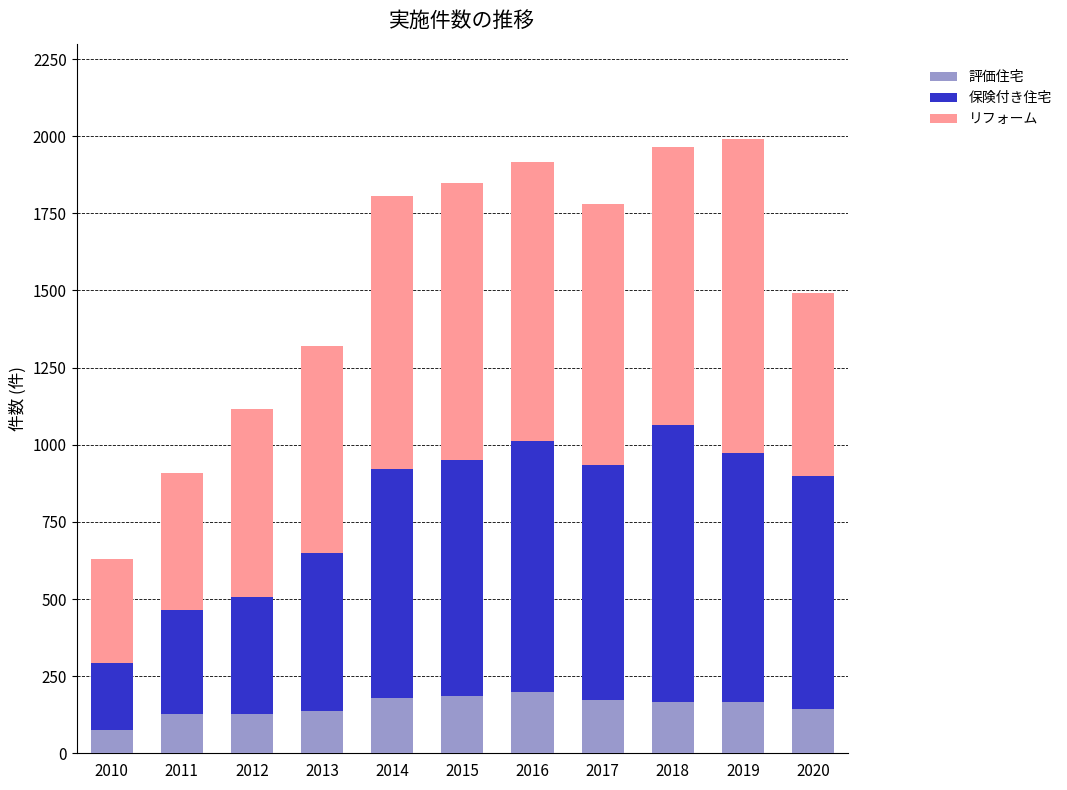

What is the sum of all 評価住宅 values?

1680